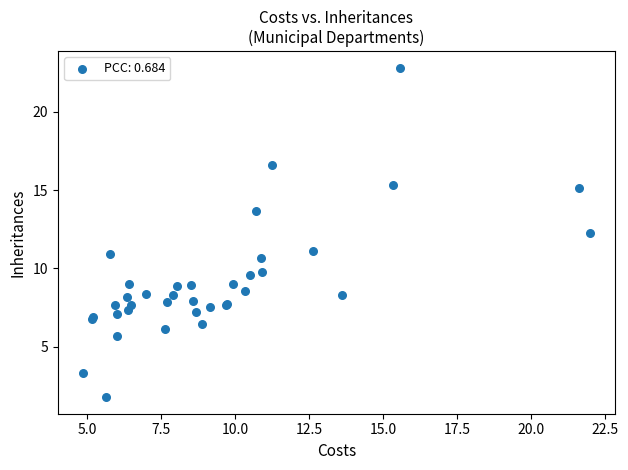

What Y value in the scatter plot is closest to 12?

12.2